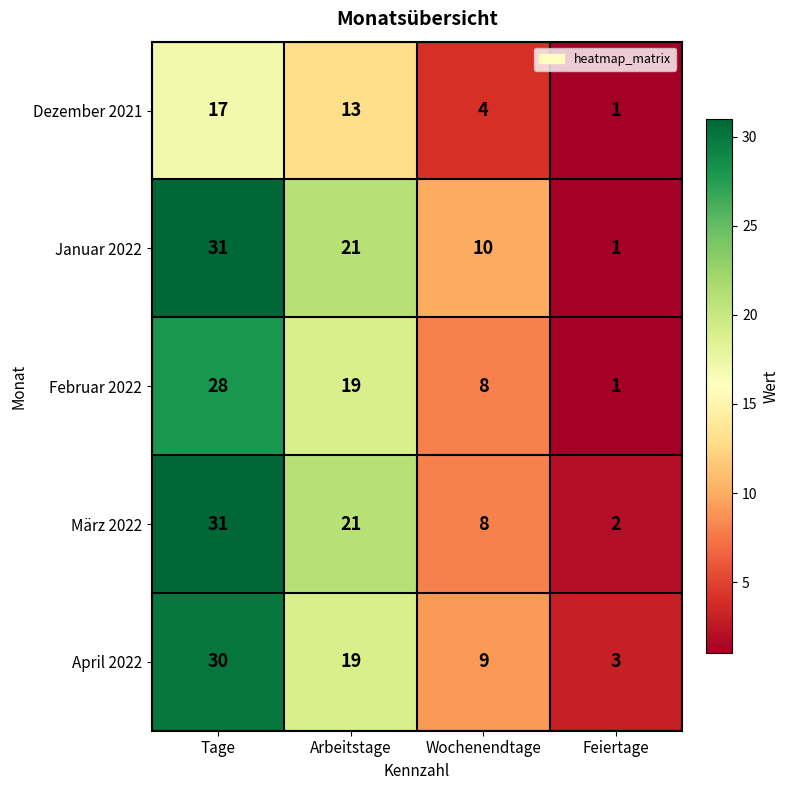

What is the sum of the März 2022 values at Feiertage and Tage?

33